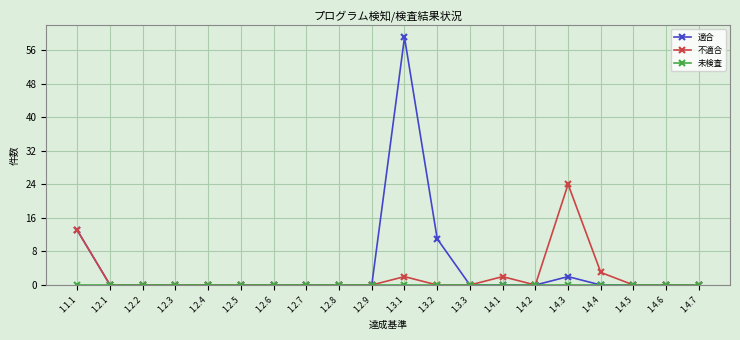

How many data points does each series have?

20